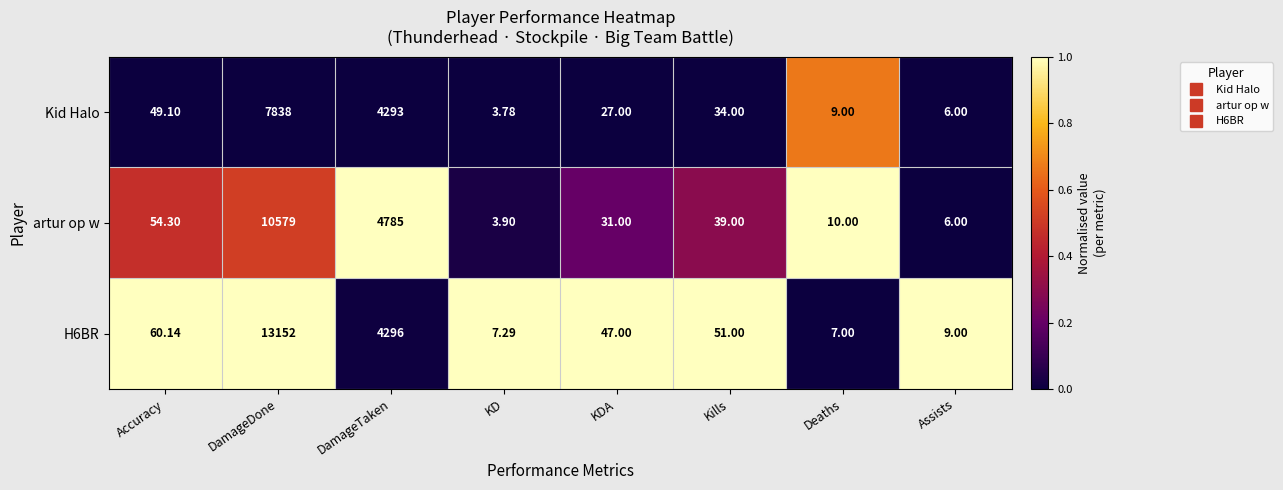

Between KDA and Kills, which series saw the biggest shift?

artur op w